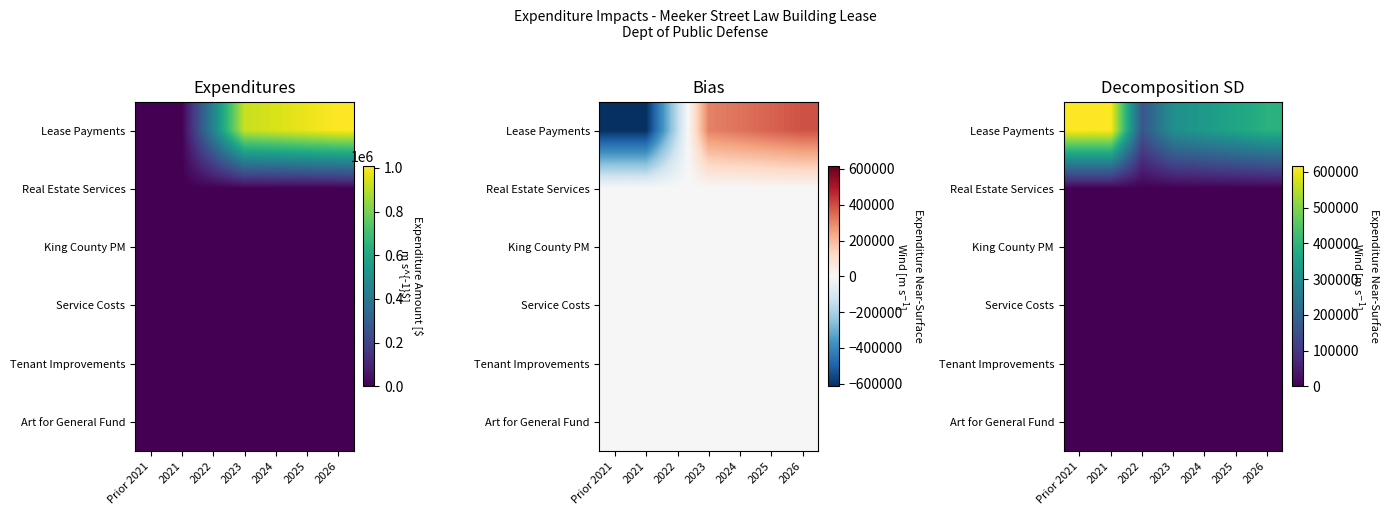

The value of King County PM at 2024 is 0. True or false?

True